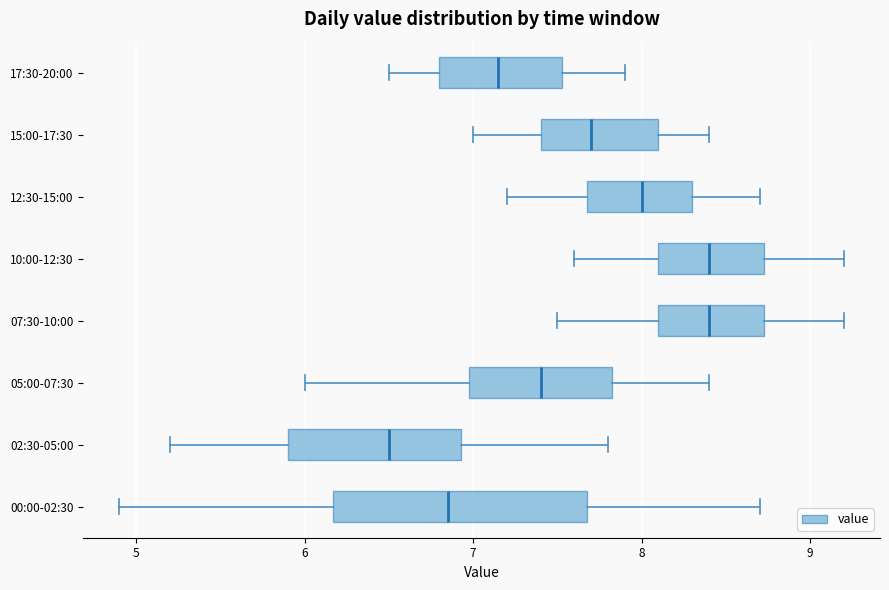

Where does the median line of the box for 17:30-20:00 sit on the x-axis? The values are not printed on the chart, so give them approximately, as read against the axis.

7.2